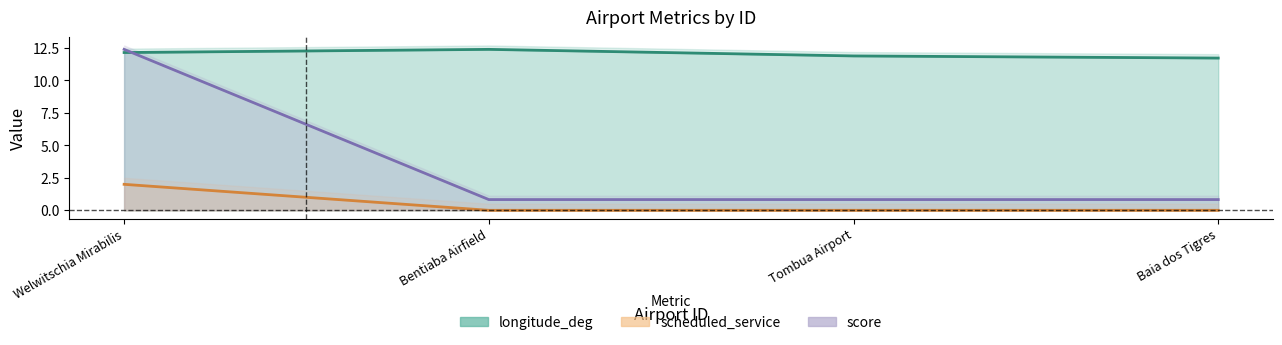

True or false: score and scheduled_service intersect in this chart.

False